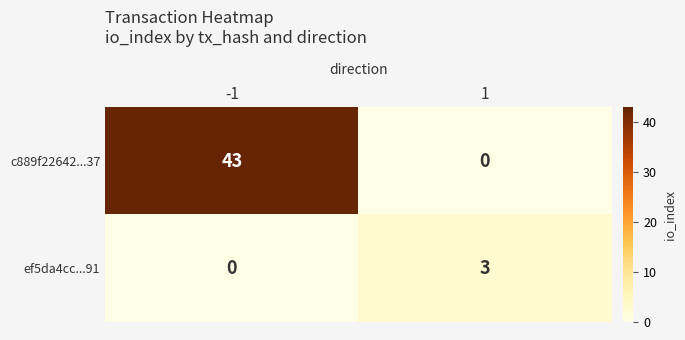

Which series has the largest total across all categories?

c889f22642...37